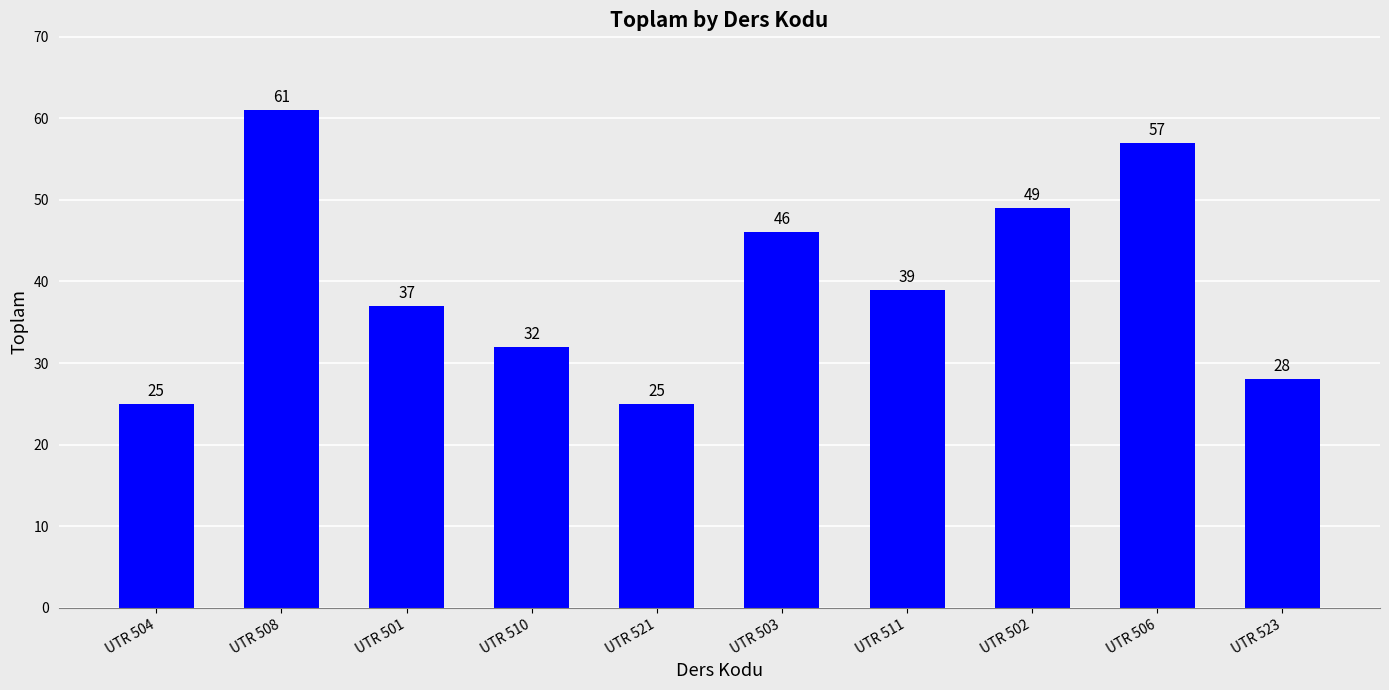

Reading left to right, what are all the values shown in this chart?

25	61	37	32	25	46	39	49	57	28